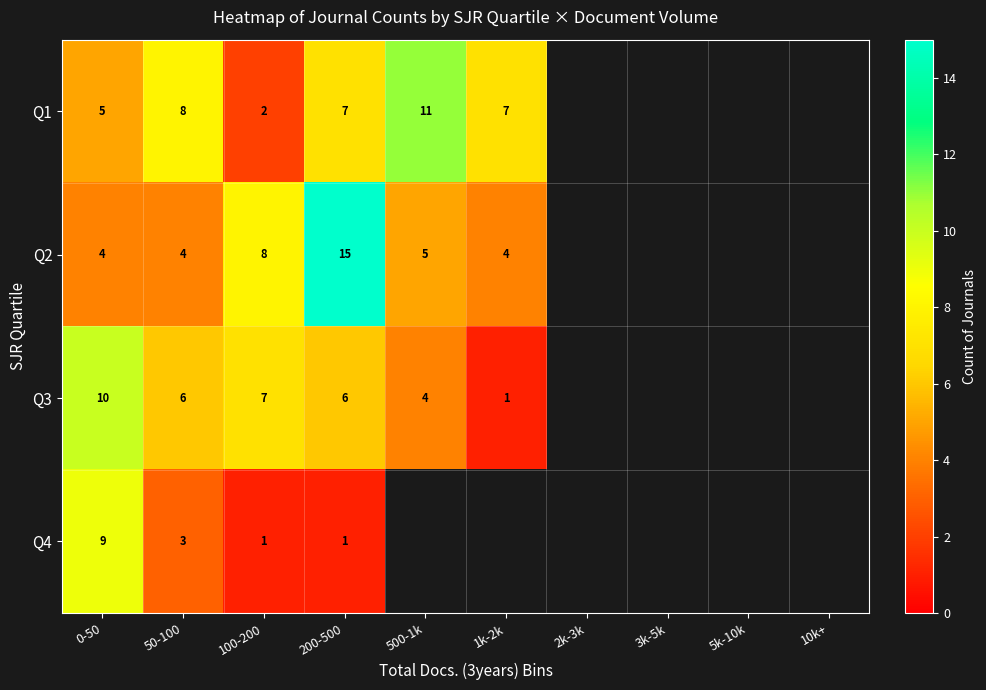

Is the value of Q2 at 500-1k greater than the value of Q1 at 50-100?

No